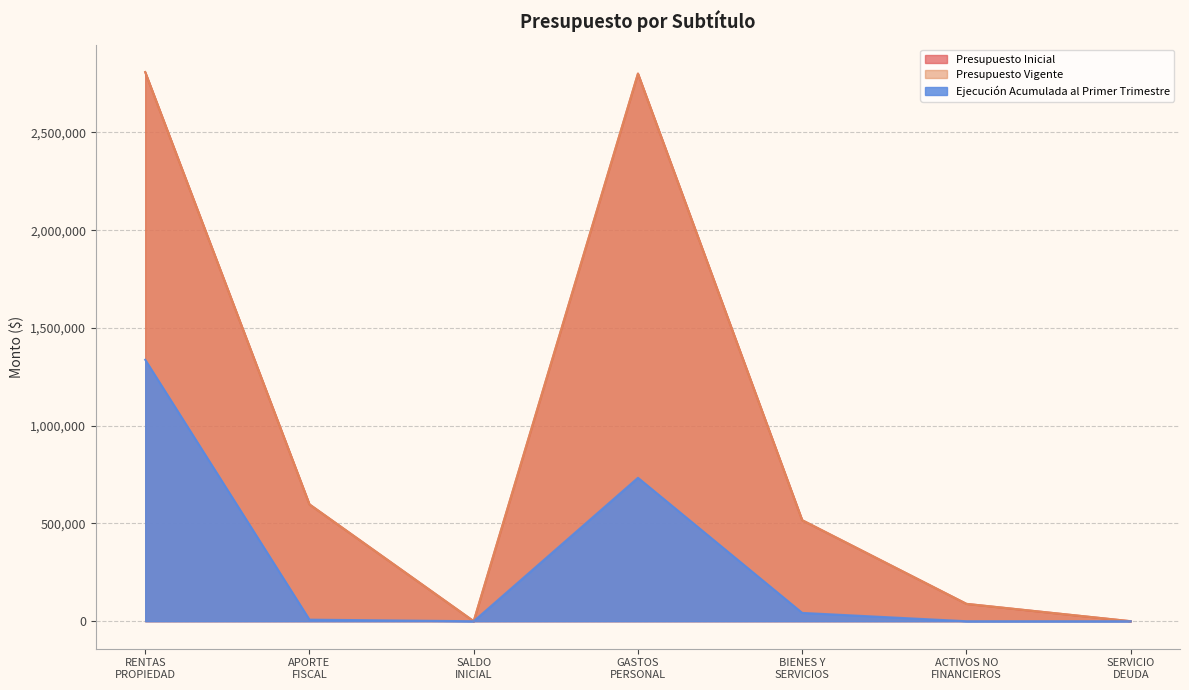

How many lines are shown in the chart?

3